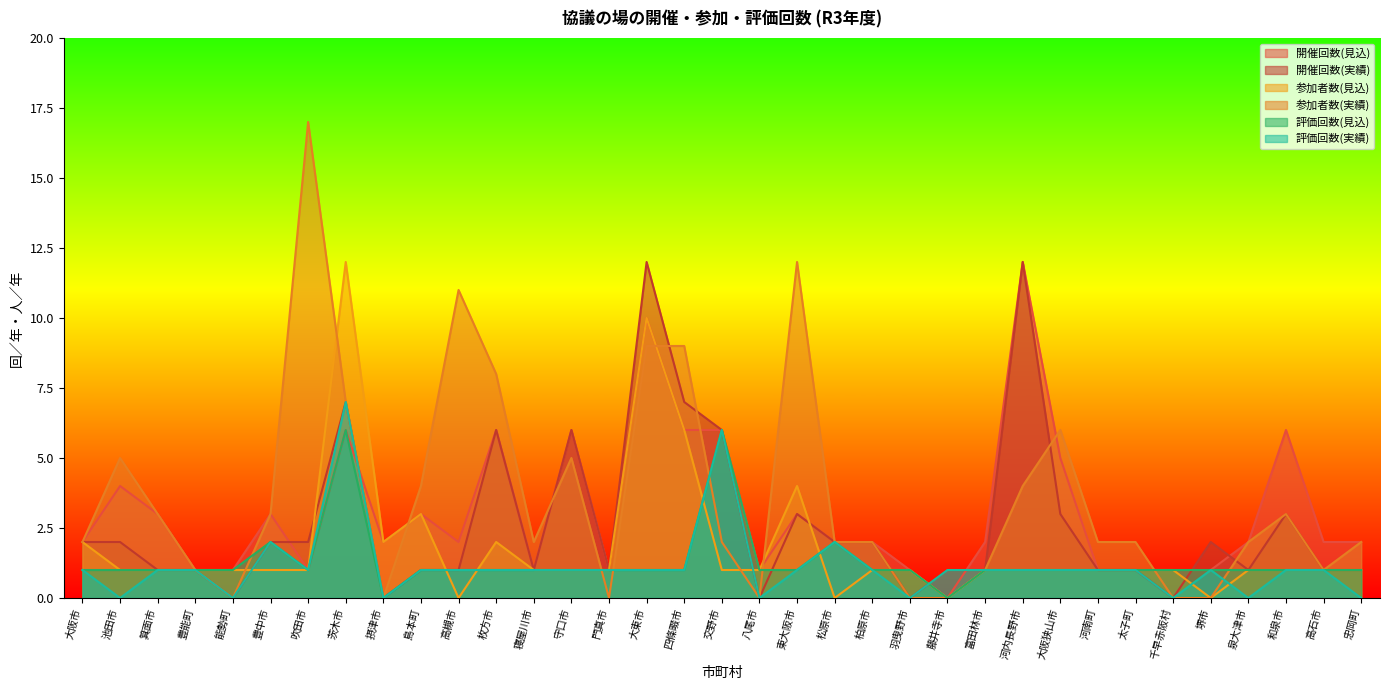

Between which two adjacent categories do Participants_actual and Eval_forecast first intersect?

能勢町 and 豊中市